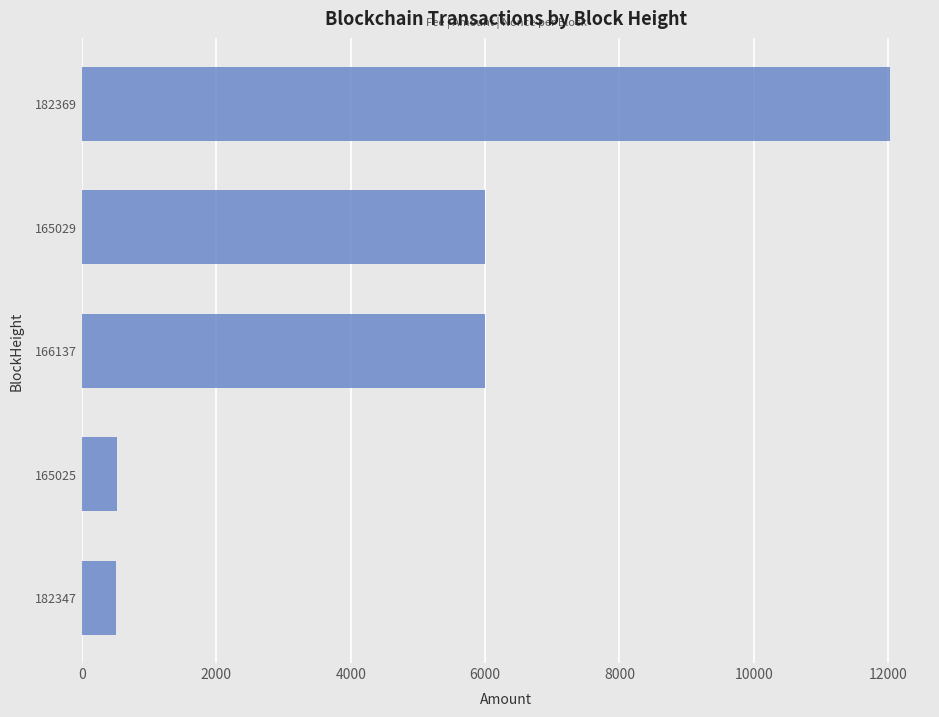

Count the number of data series in this chart.

1